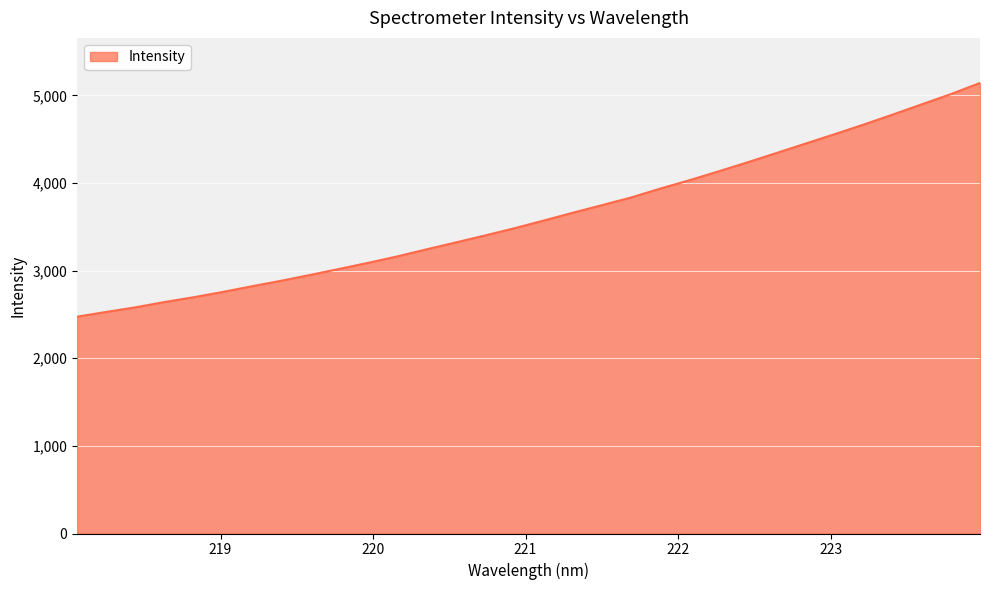

What is the difference between the maximum and minimum values?

2666.8